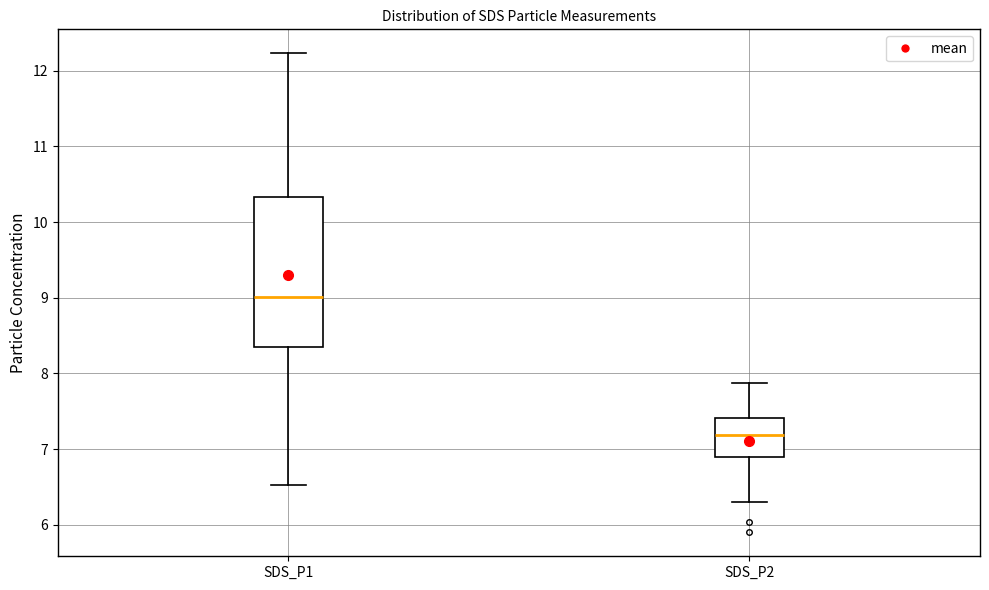

Reading left to right, transcribe this box plot: for each box, give where its median line is, the range the box spans, and where its two whiskers end, as read against the y-axis. The values are not printed on the chart, so give them approximately, as read against the axis.

SDS_P1: median 9.0, box 8.3 to 10.3, whiskers 6.5 to 12.2
SDS_P2: median 7.2, box 6.9 to 7.4, whiskers 6.3 to 7.9